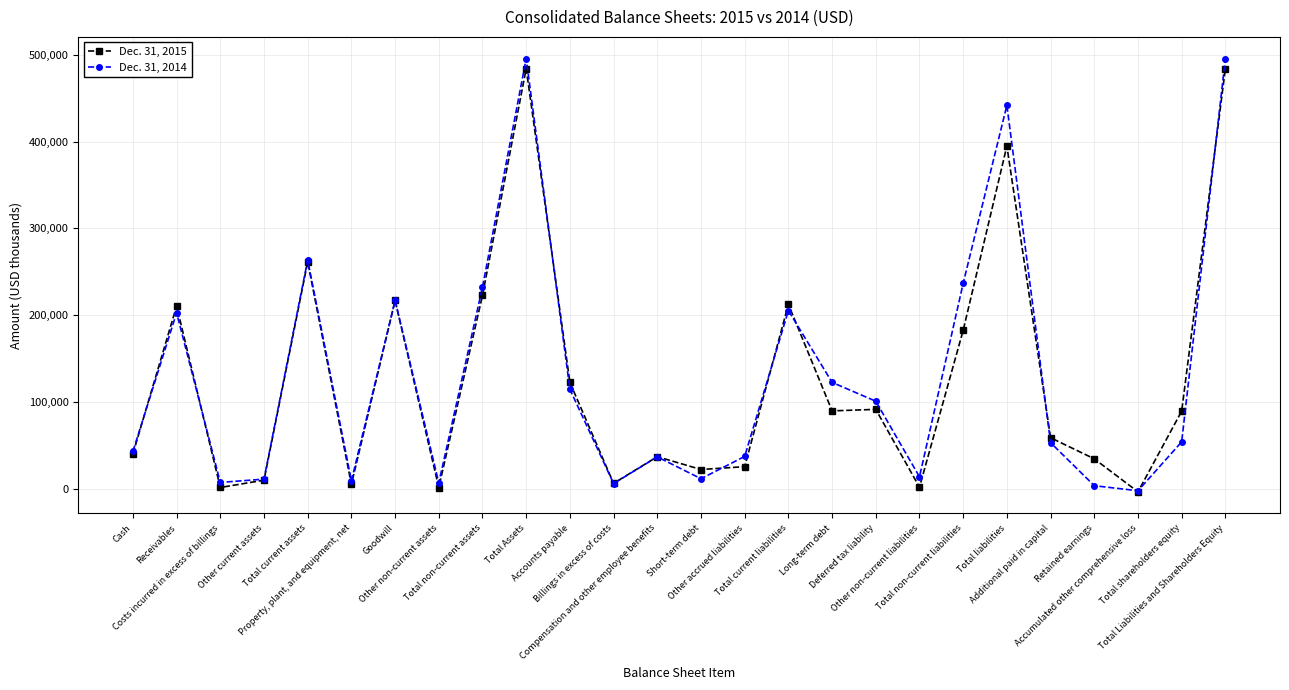

Where is the first local maximum for Dec. 31, 2015?

Receivables